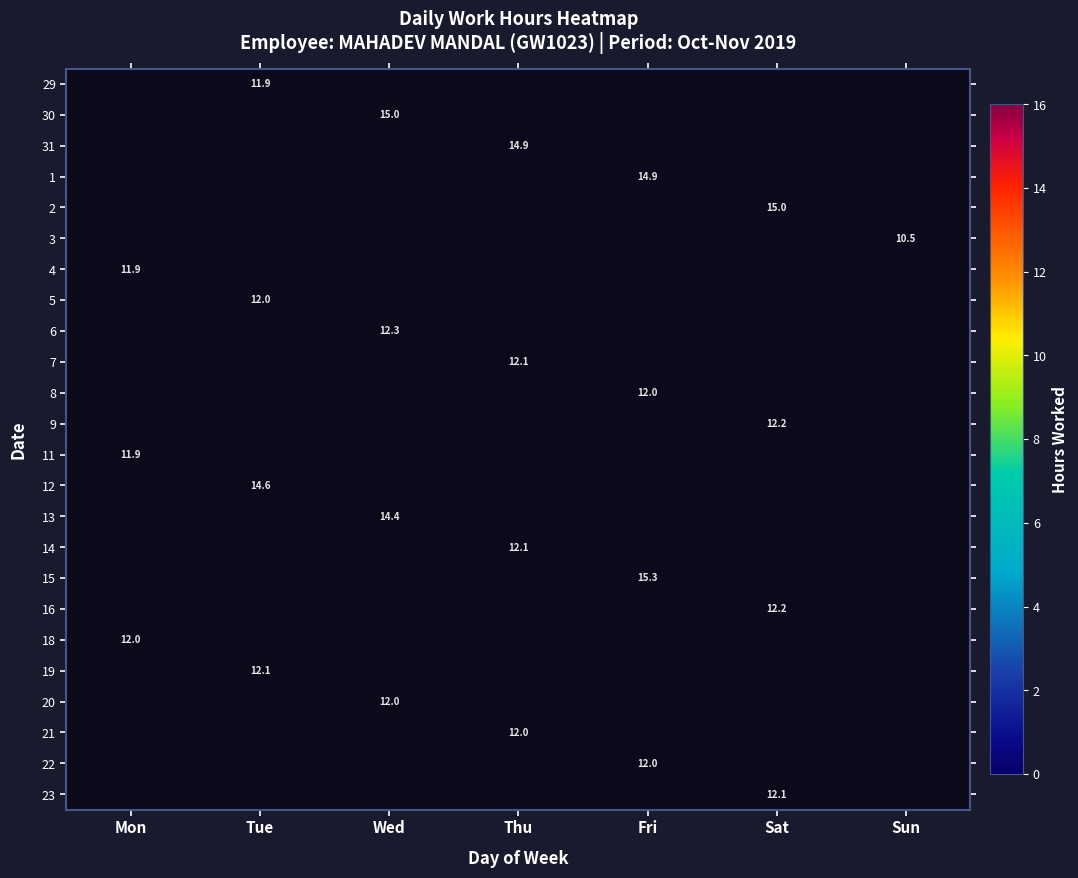

Rank the series by their maximum value, from lowest to highest.

3, 4, 11, 29, 18, 21, 5, 20, 8, 22, 14, 23, 7, 19, 16, 9, 6, 13, 12, 1, 31, 2, 30, 15